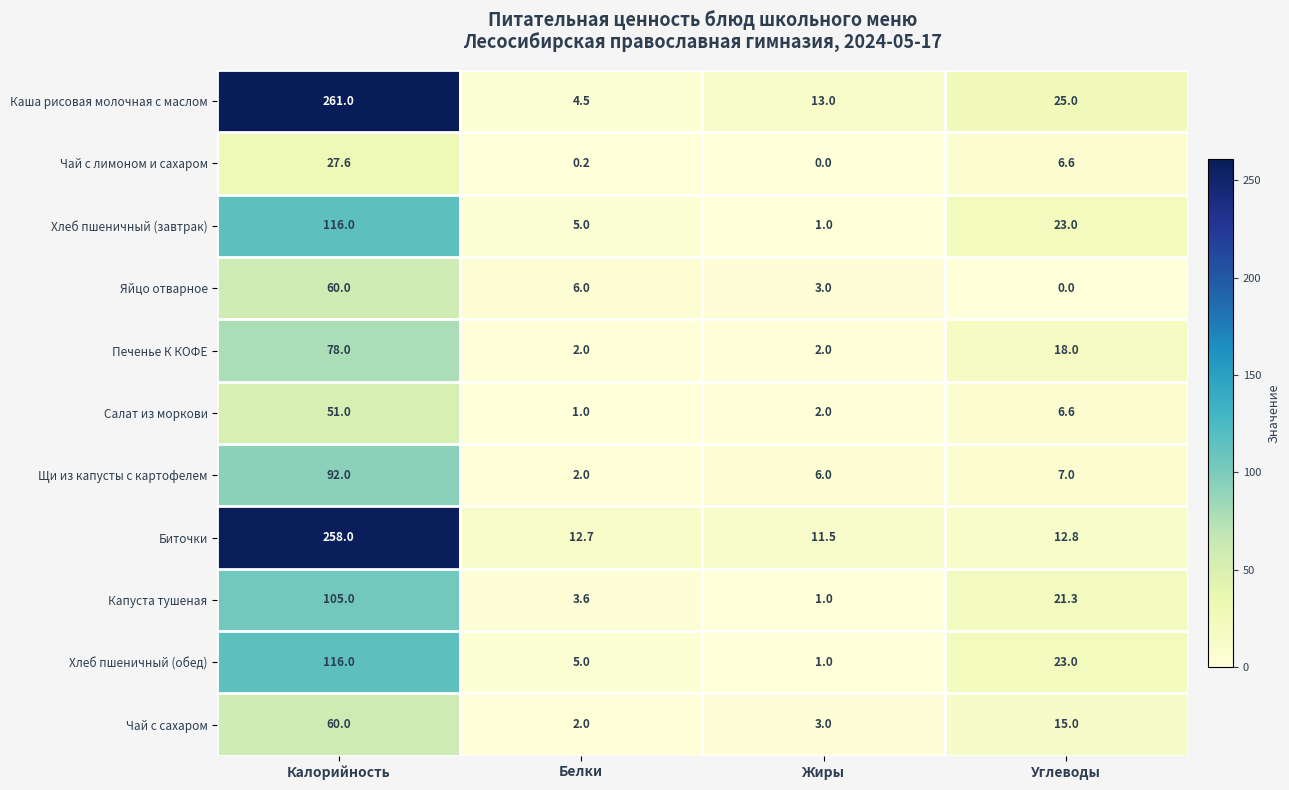

How many data points in Биточки are less than 12?

1